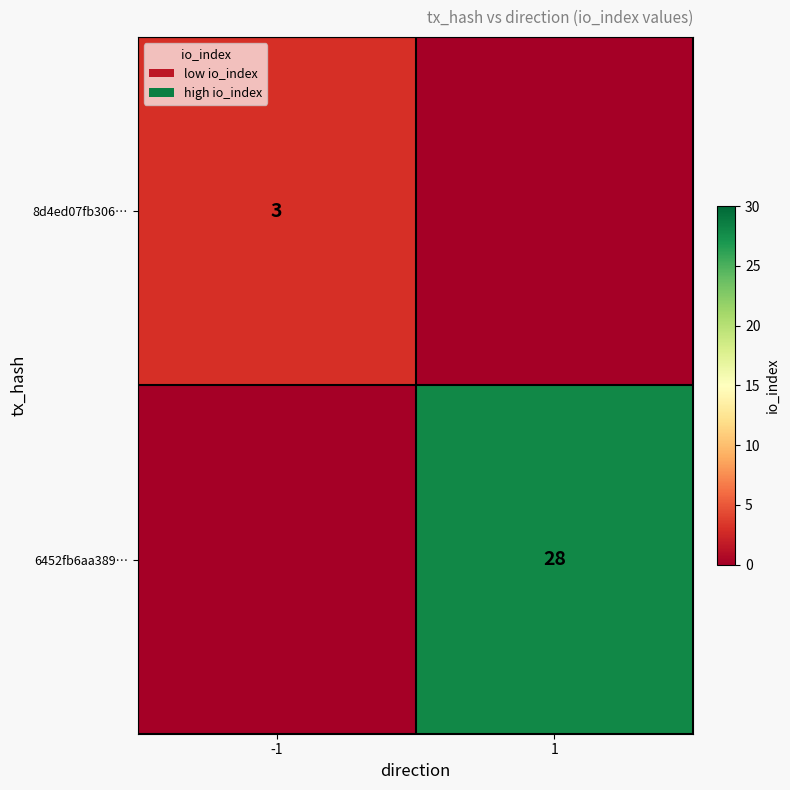

At how many categories does at least one series exceed 7?

1